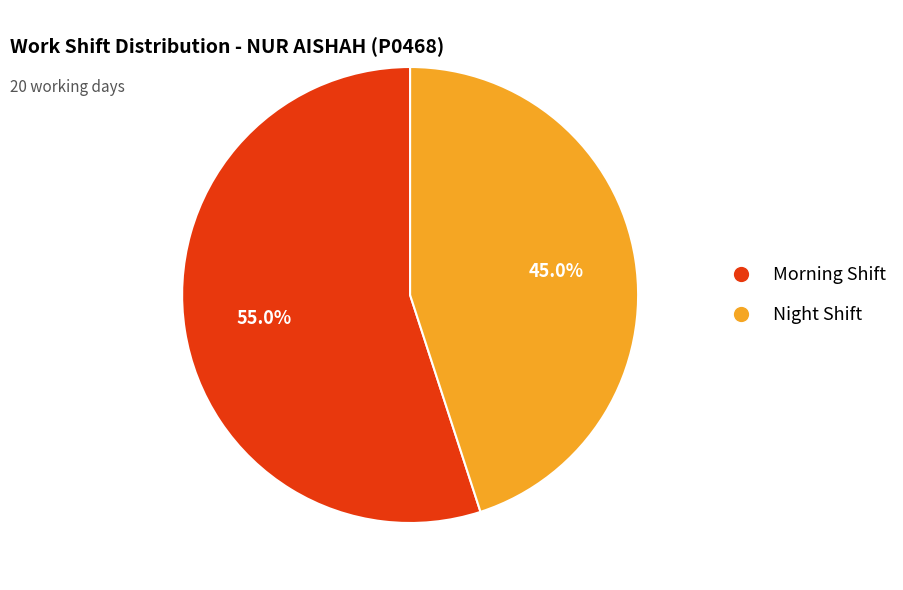

Count the number of slices in the pie.

2